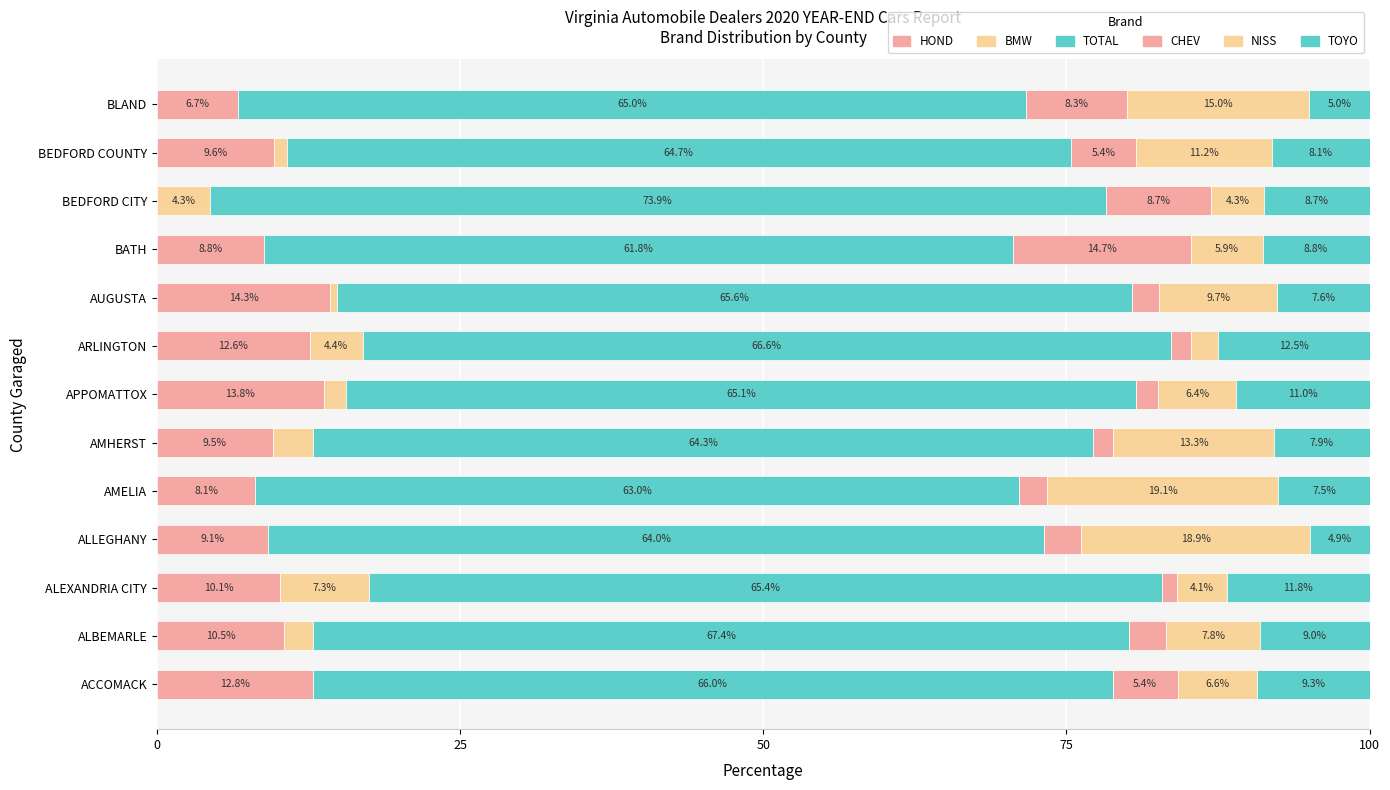

What is the difference between the maximum and minimum values in the CHEV series?

13.5